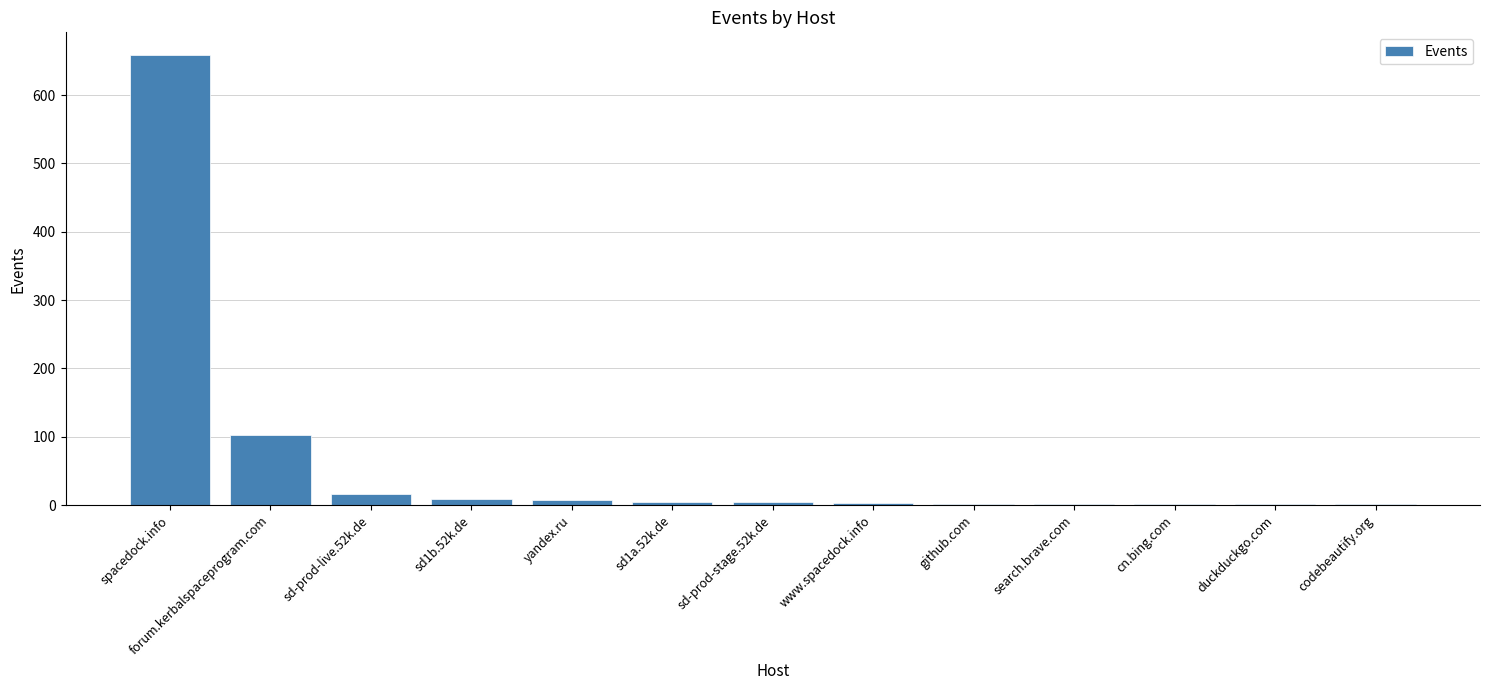

How many series are shown in this chart?

1